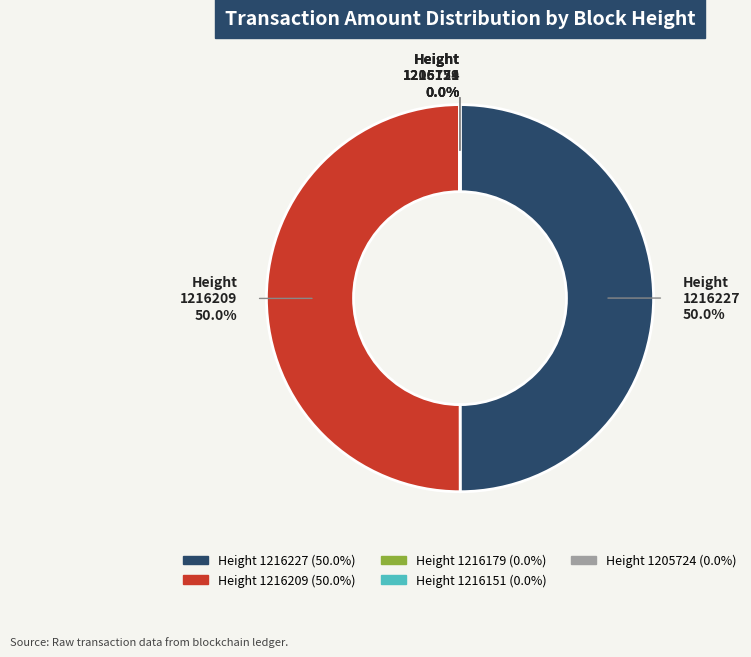

What is the total percentage of 1216227 and 1216209?

100.0%